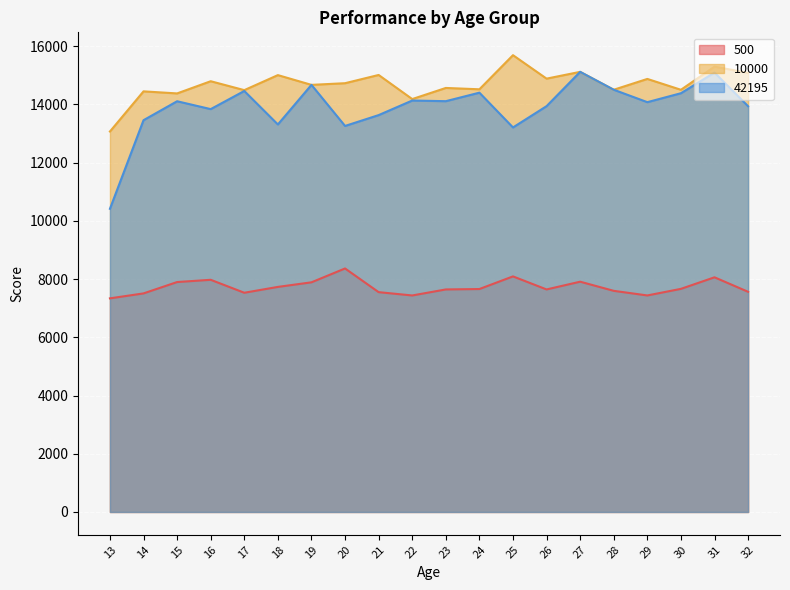

True or false: 500 and 42195 intersect in this chart.

False